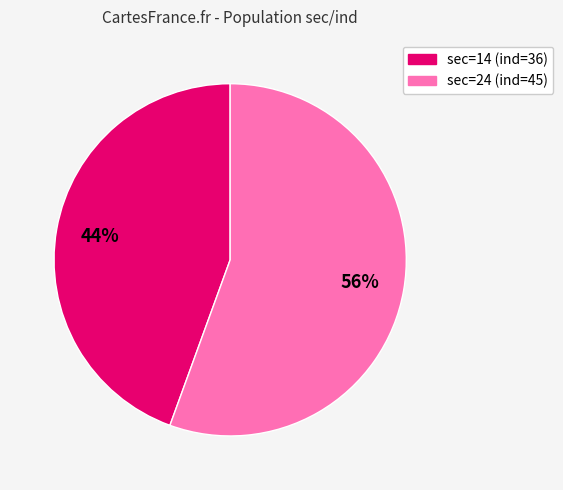

Does any single category account for the majority?

Yes